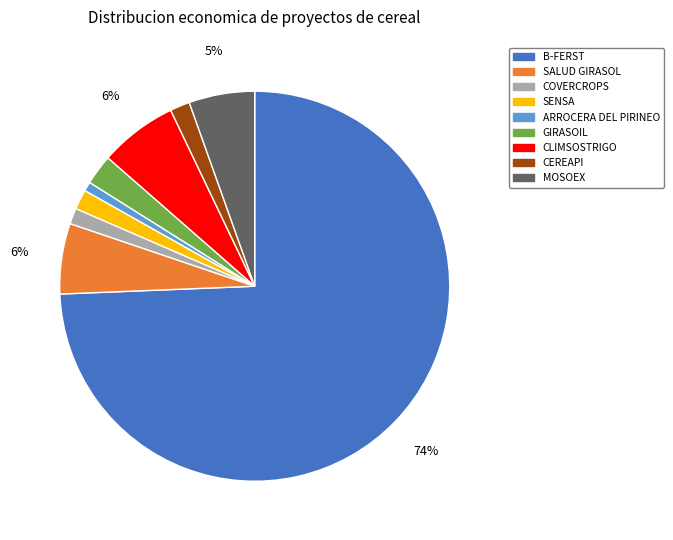

To the nearest percent, what is the combined percentage of COVERCROPS and GIRASOIL?

4%